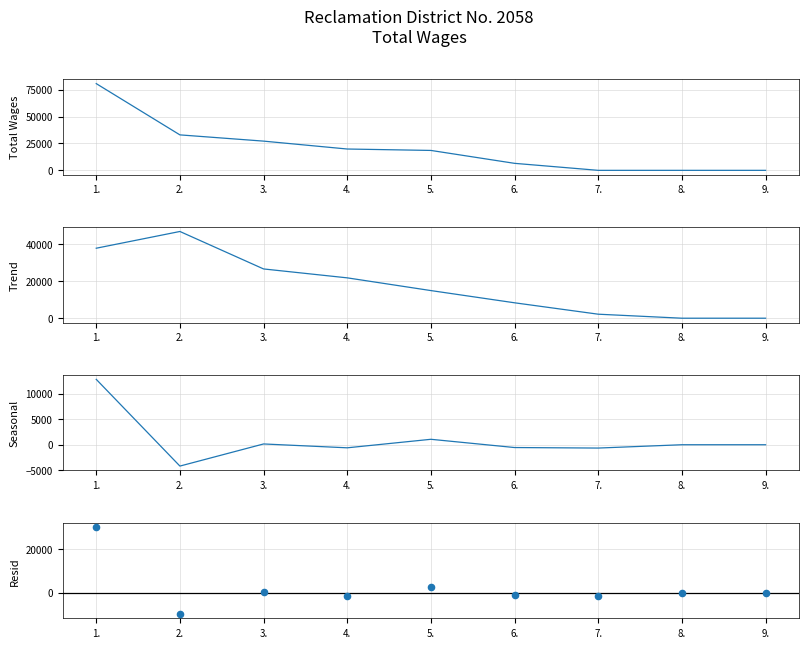

Is the value of Seasonal at 1. greater than the value of Resid at 4.?

Yes